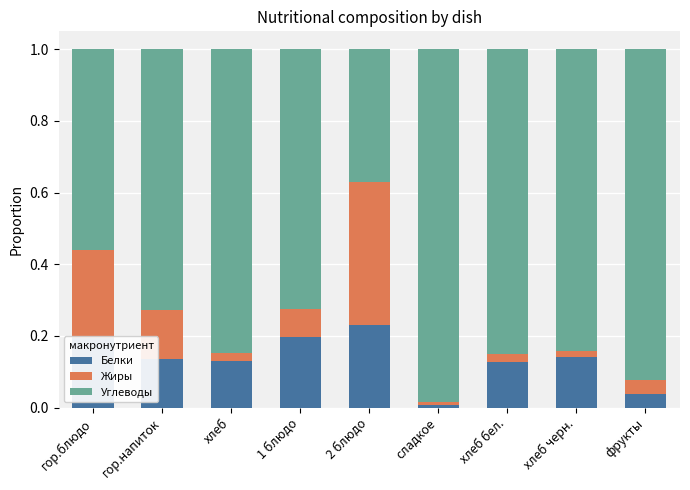

What is the sum of the Белки values at хлеб бел. and 1 блюдо?

0.3